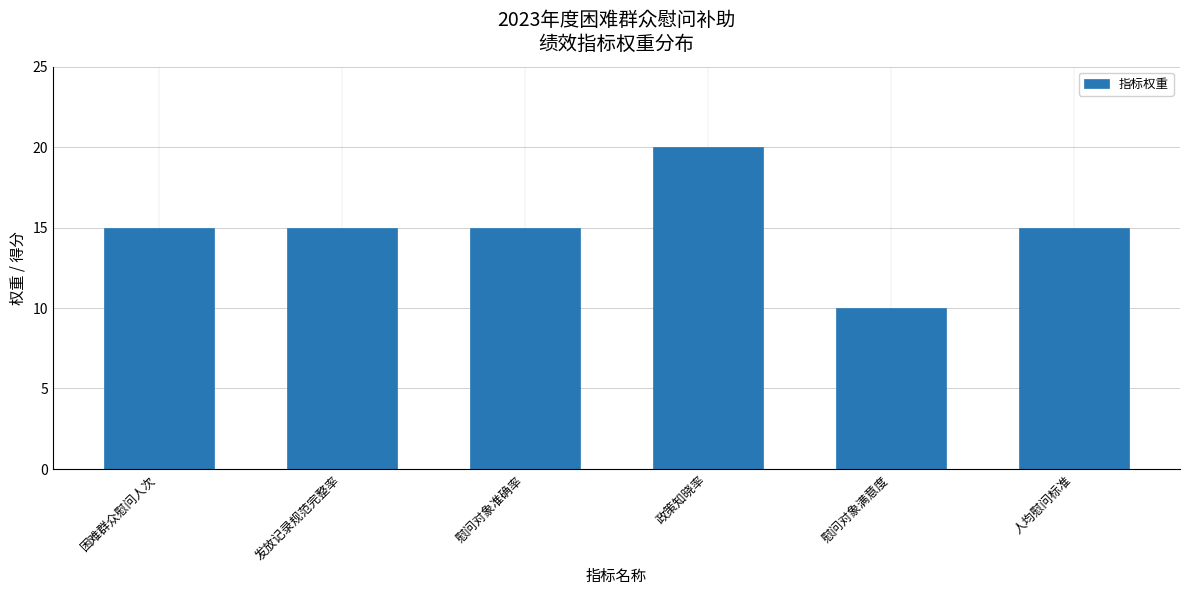

Approximately how many times larger is the value at 困难群众慰问人次 compared to 发放记录规范完整率?

1.0